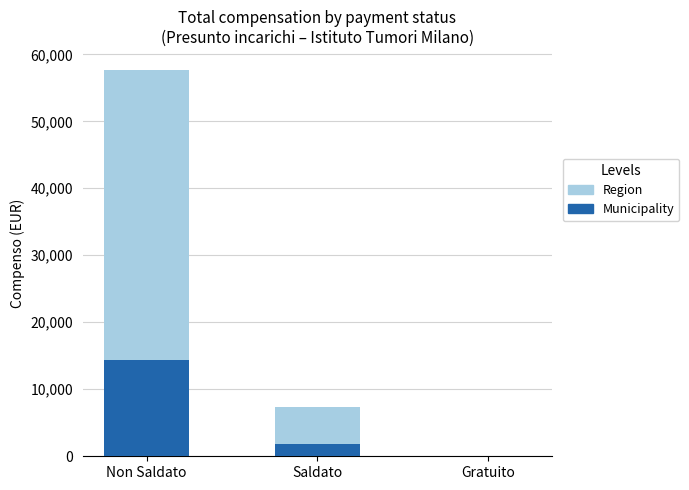

What is the total value across all series at Non Saldato?

57622